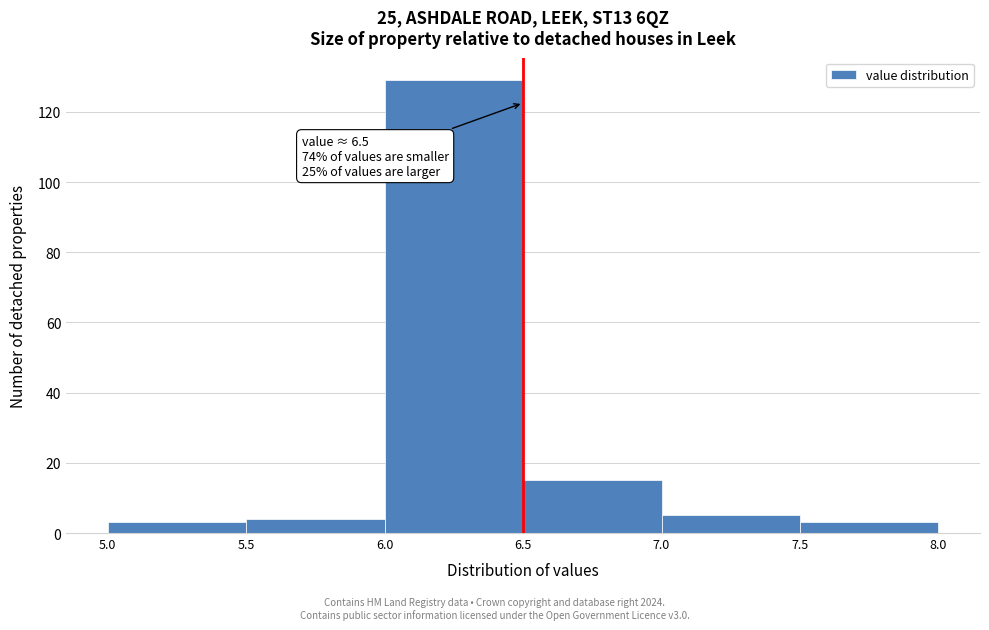

Over which range of the x-axis is the bar tallest?

6.0 to 6.5